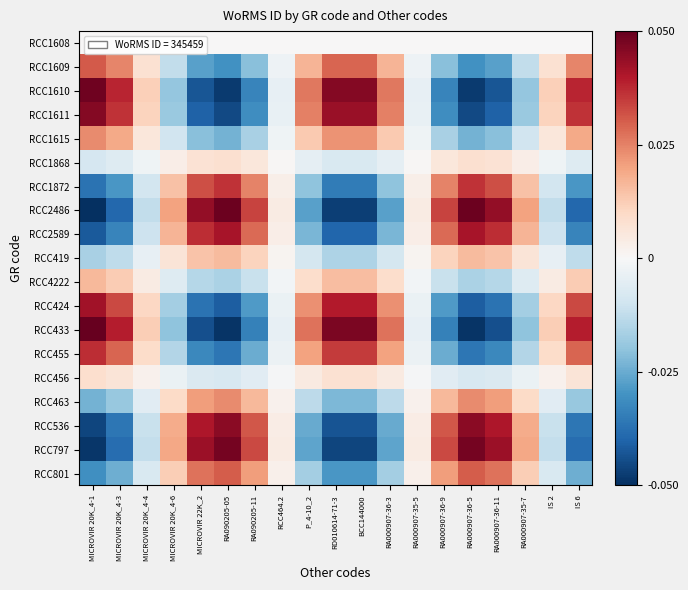

Which series has the largest range (max minus min)?

RCC2486